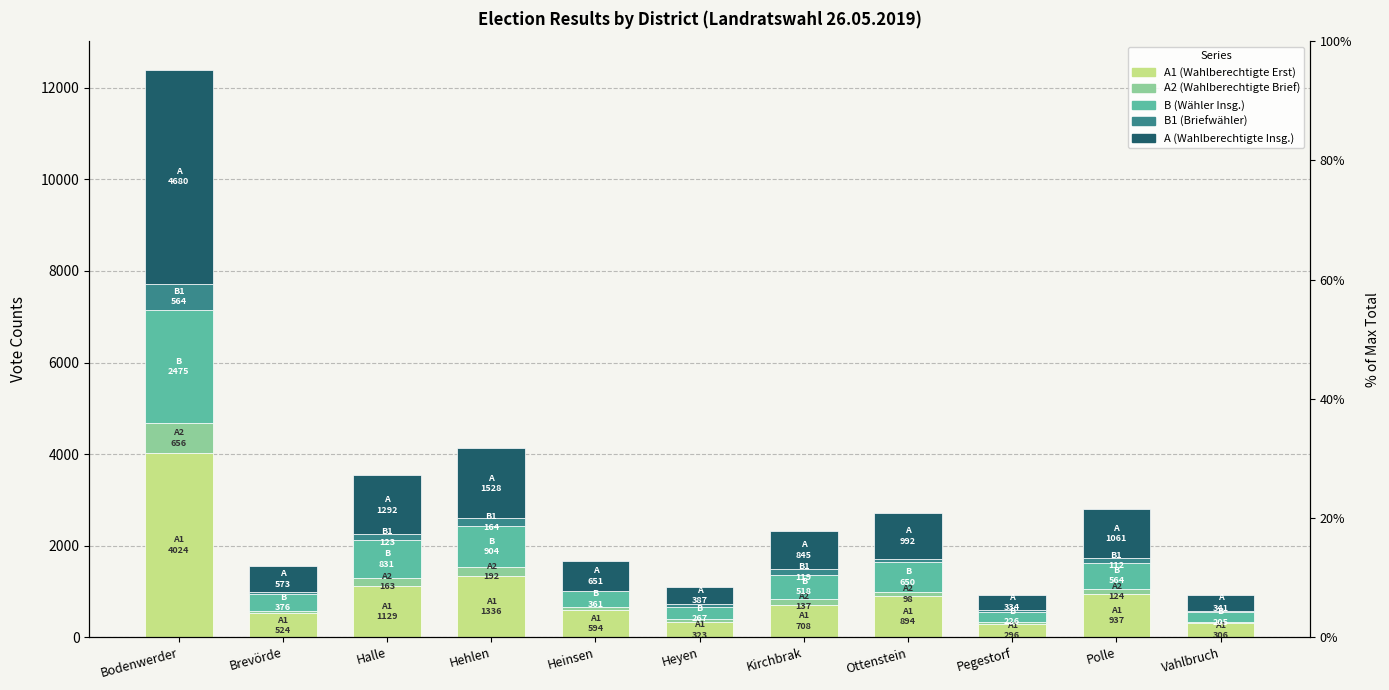

What position from the left is Bodenwerder?

1